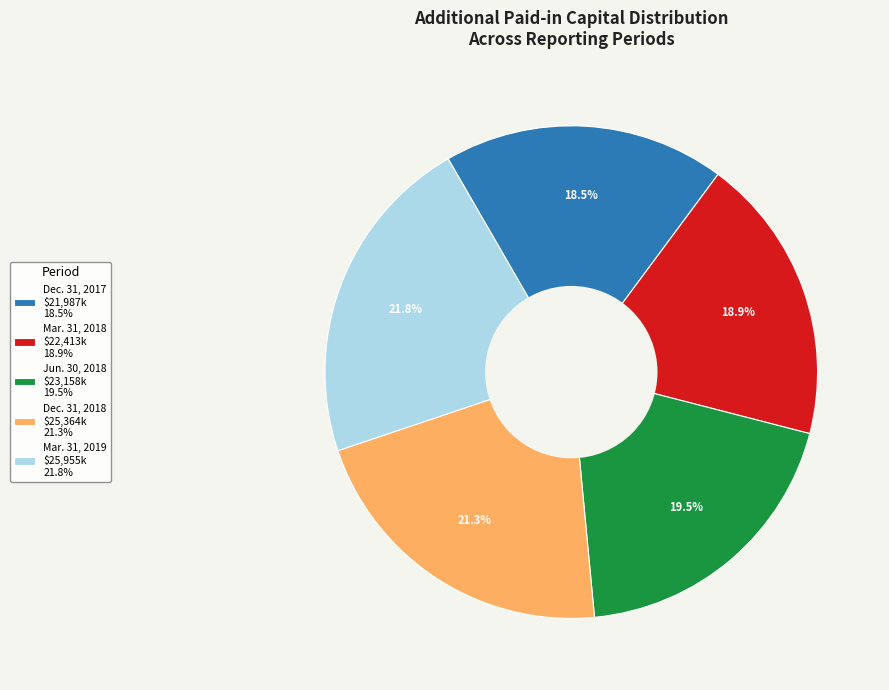

What percentage is NOT represented by Jun. 30, 2018 $23,158k 19.5%?

80.5%